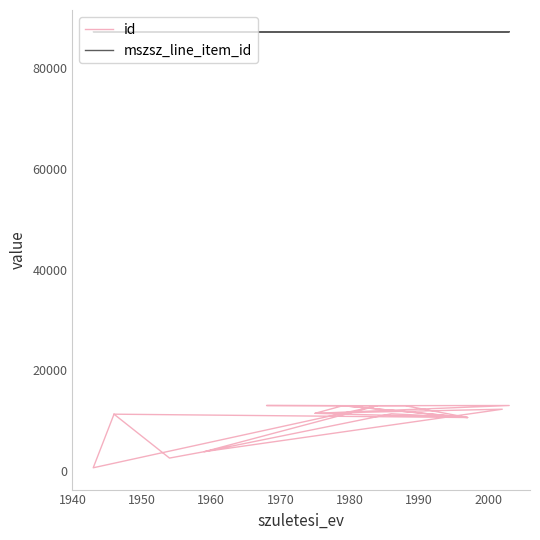

True or false: mszsz_line_item_id has more than 1 points higher than both neighbors.

False